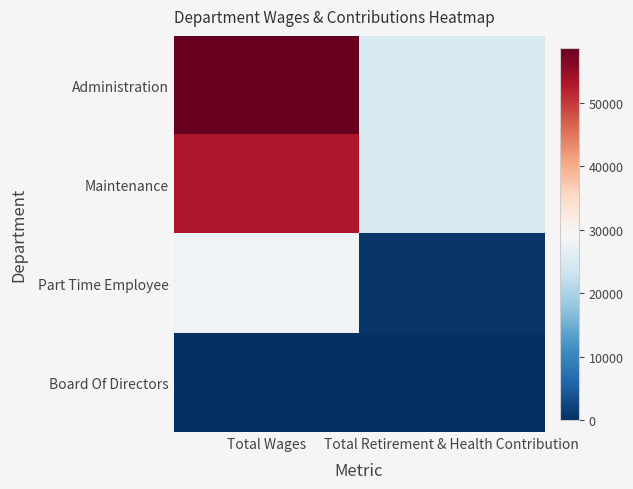

Which series has the largest range (max minus min)?

Administration